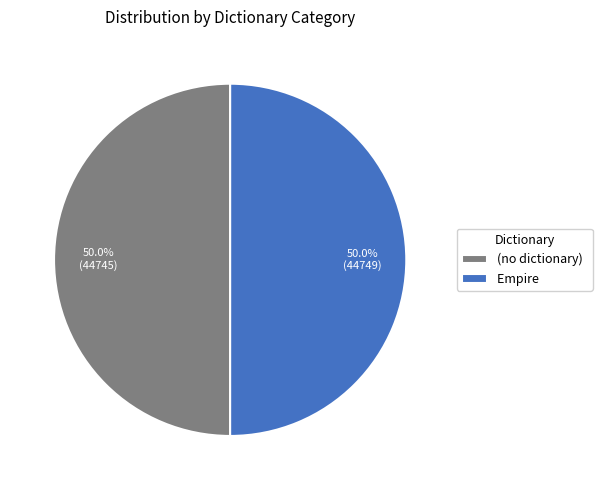

To the nearest percent, what portion does Empire represent?

50%